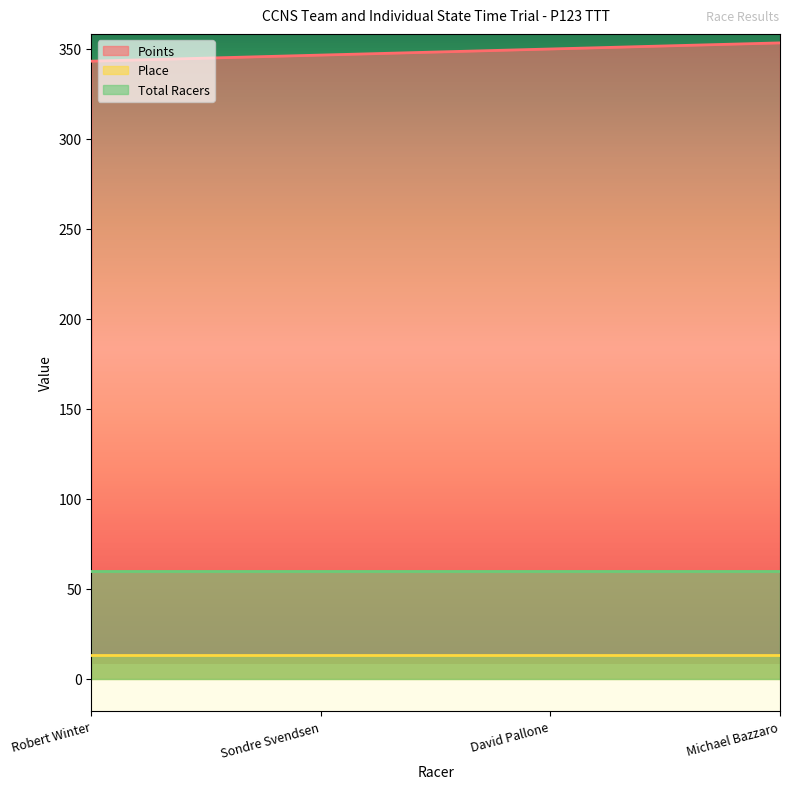

Which label corresponds to the largest value in the chart?

Michael Bazzaro